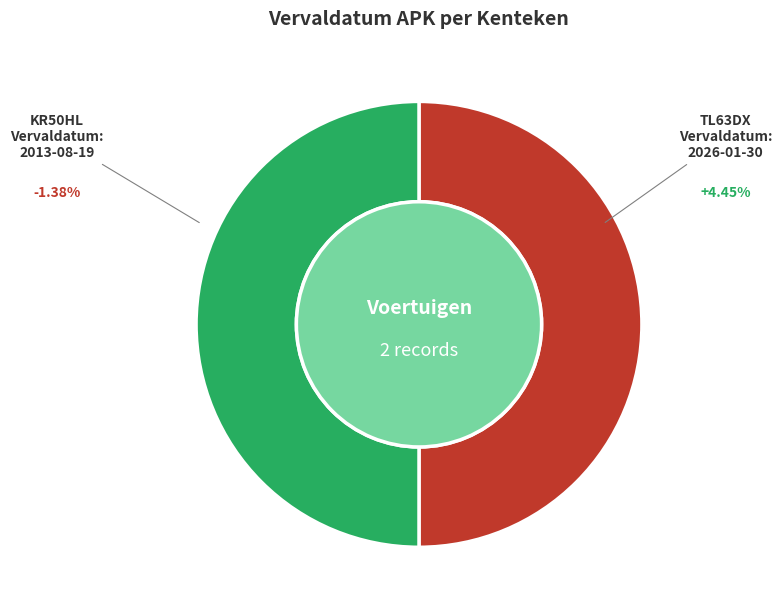

Which category accounts for the majority?

TL63DX